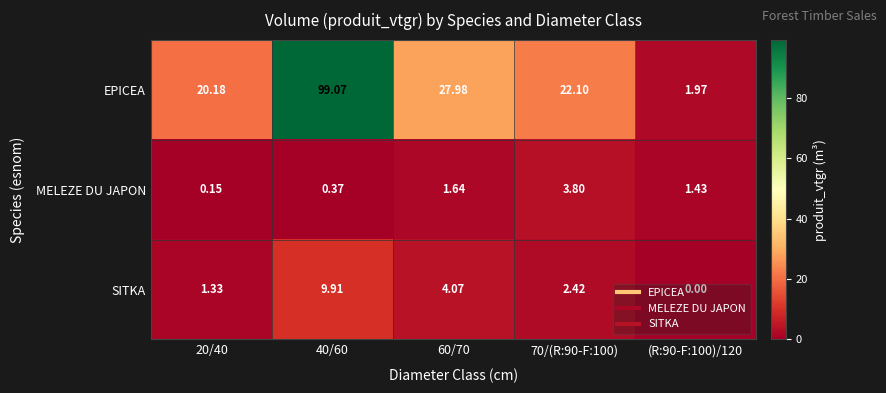

List the series in order of their peak value, lowest first.

MELEZE DU JAPON, SITKA, EPICEA